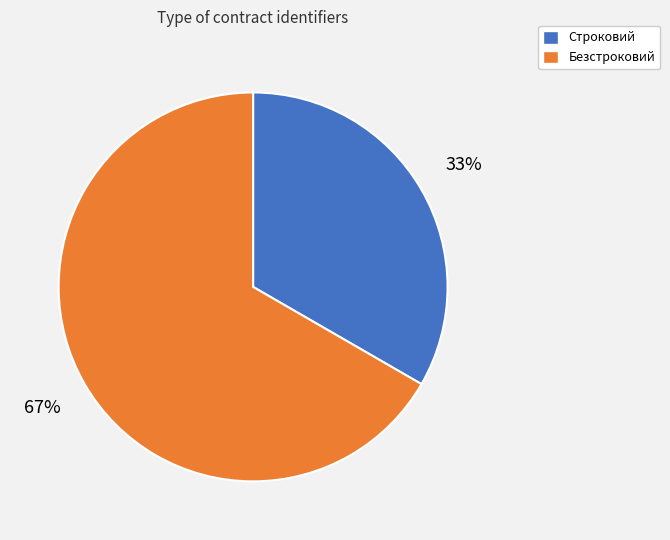

To the nearest percent, what is the combined percentage of Безстроковий and Строковий?

100%